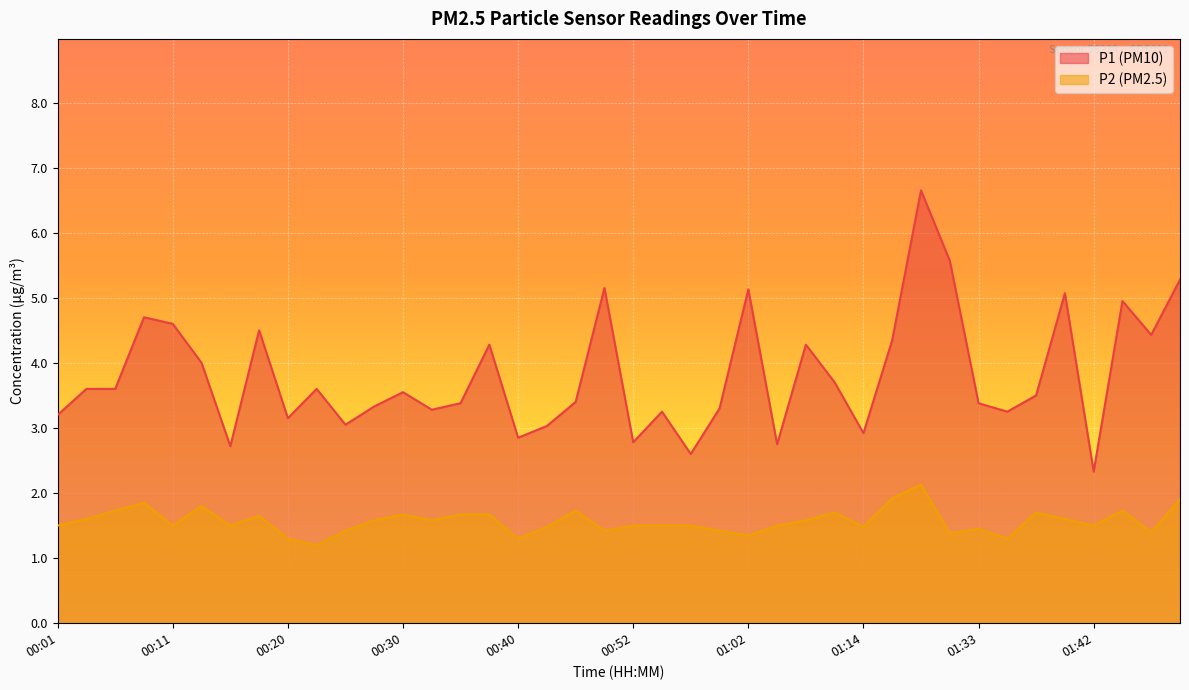

What is the value of the P1 point at the 36th from the left?

5.1